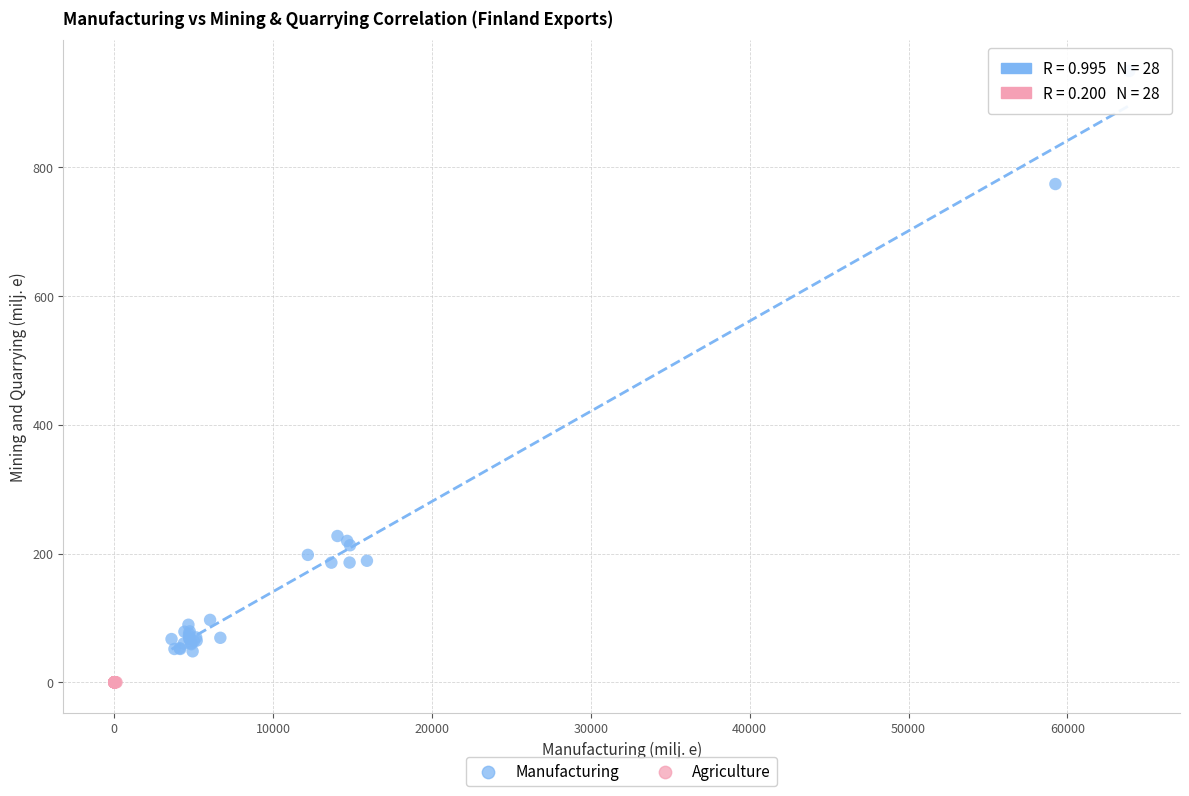

Which series has the widest spread of Y values?

Manufacturing